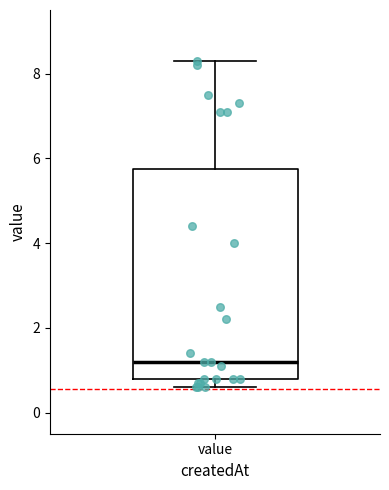

Read this box plot against the y-axis: the position of the median line, the range covered by the box, and the ends of both whiskers. The values are not printed on the chart, so give them approximately, as read against the axis.

median 1.2, box 0.8 to 5.8, whiskers 0.6 to 8.4